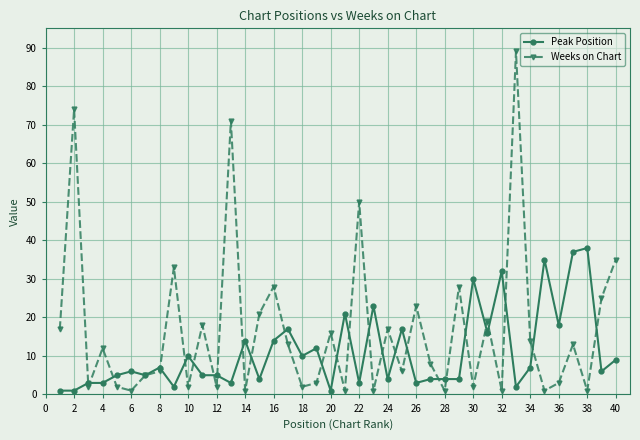

At how many categories does at least one series exceed 34?

8